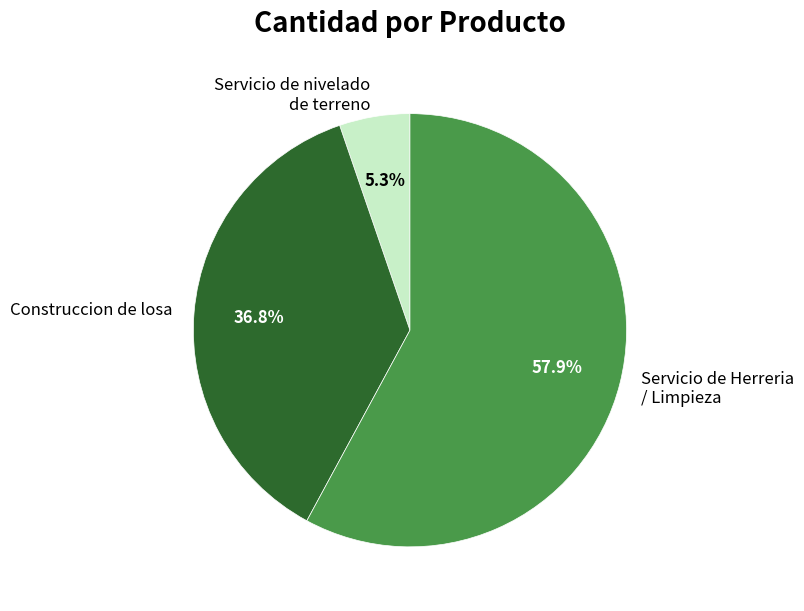

What is the ratio of the value at Servicio de Herreria / Limpieza to the value at Construccion de losa?

1.6